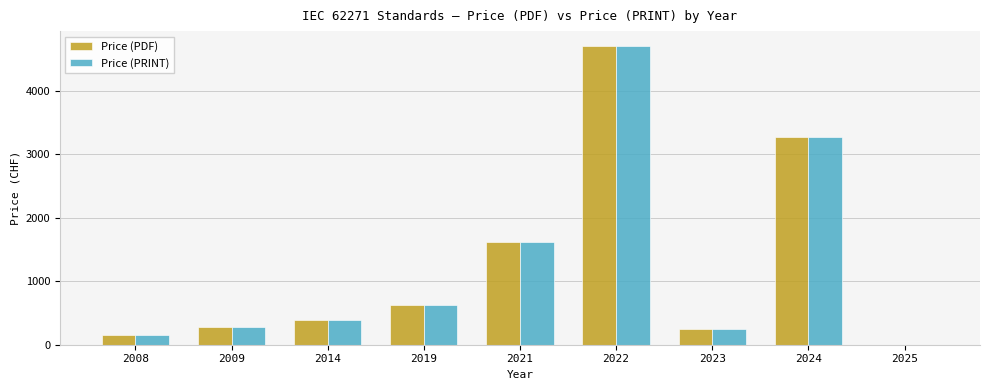

Where is Price (PRINT) nearest to the value 2351?

2021